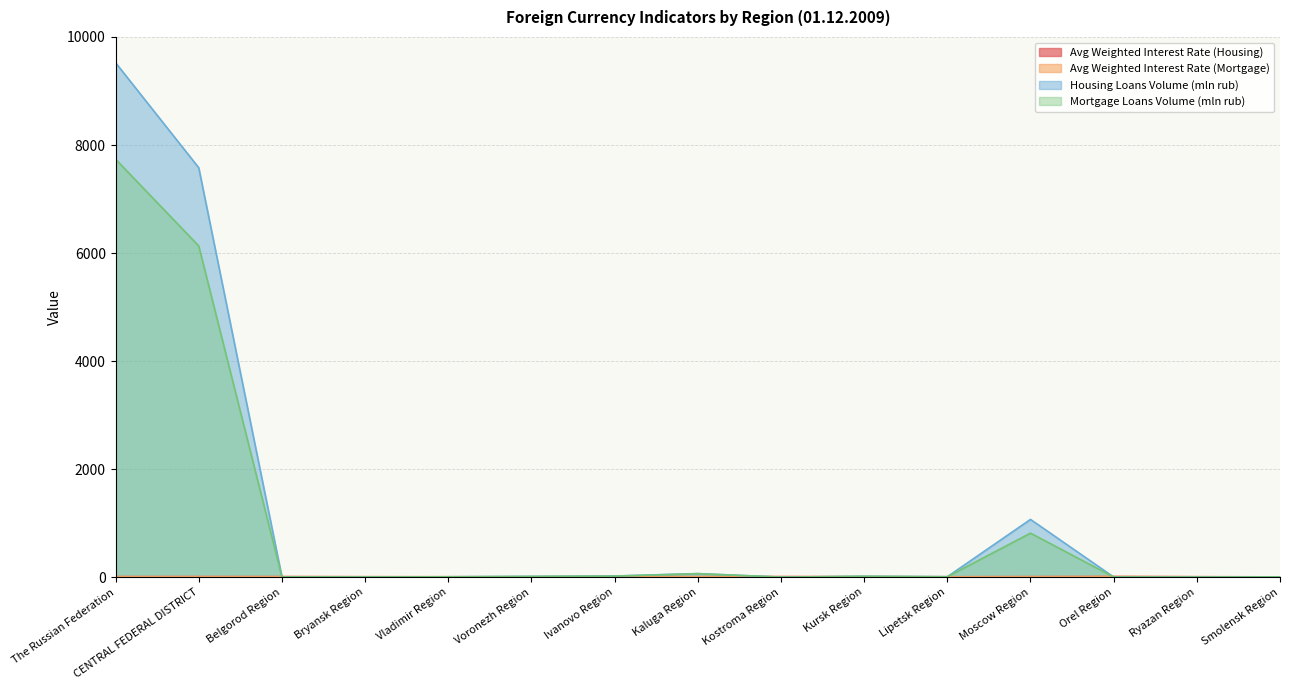

Between Belgorod Region and Lipetsk Region, which series saw the biggest shift?

Avg Weighted Interest Rate (Housing)